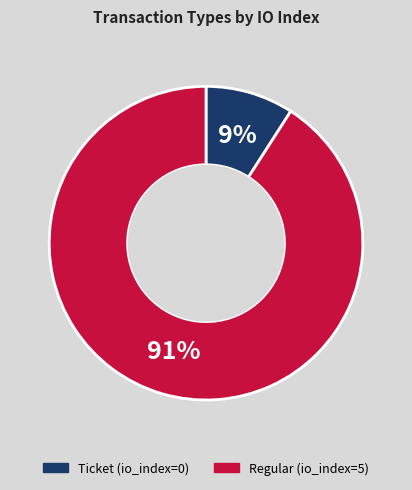

Combined, do Ticket and Regular account for over 50%?

Yes